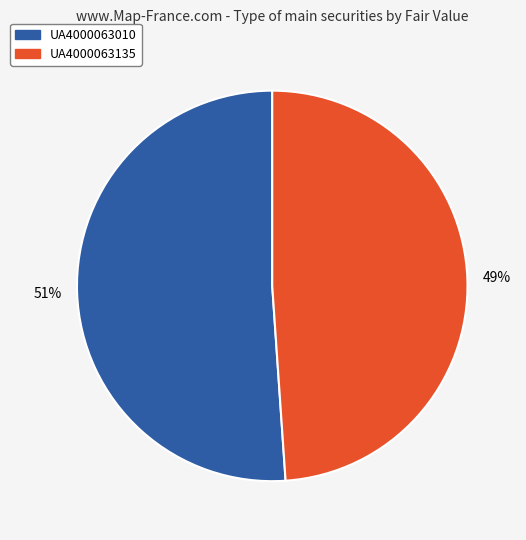

Combined, do UA4000063010 and UA4000063135 account for over 50%?

Yes